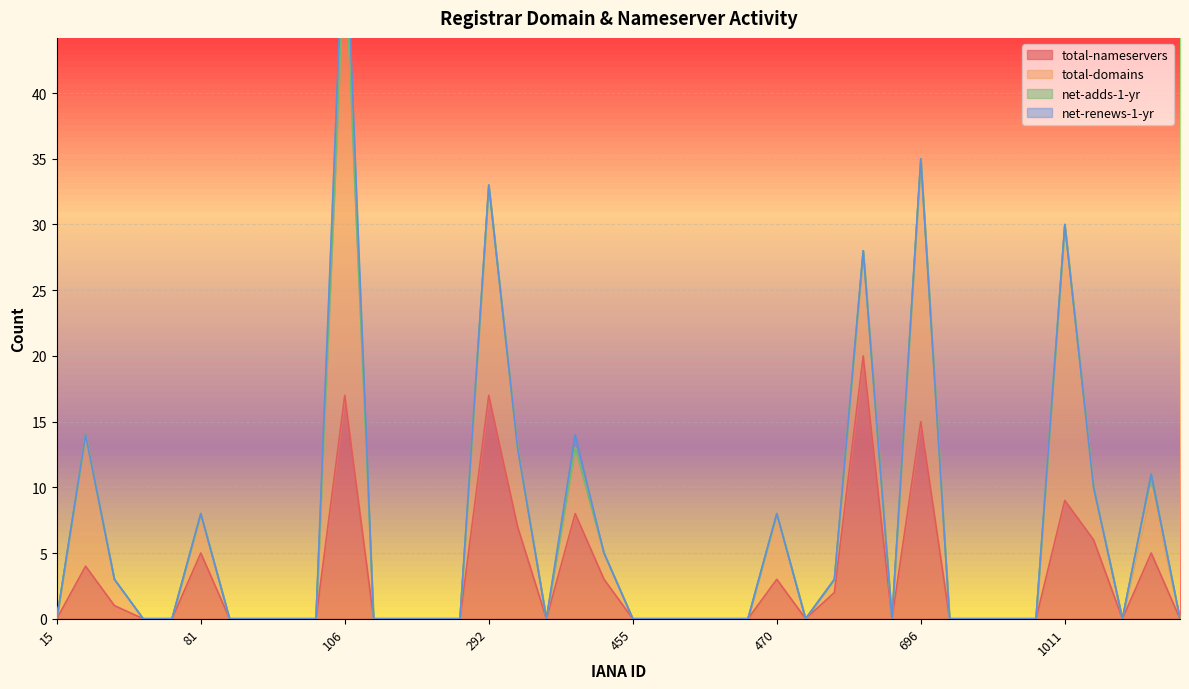

Which has a higher value, 456 or 433?

433